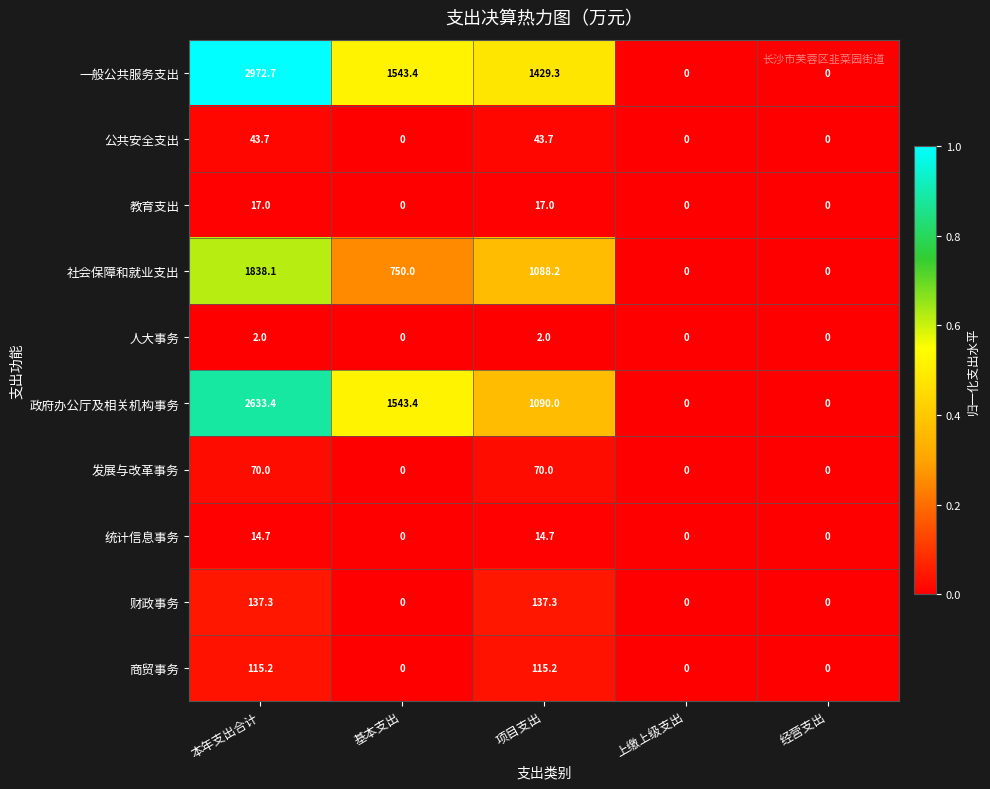

True or false: 发展与改革事务 has a value of 46.0 at 经营支出.

False